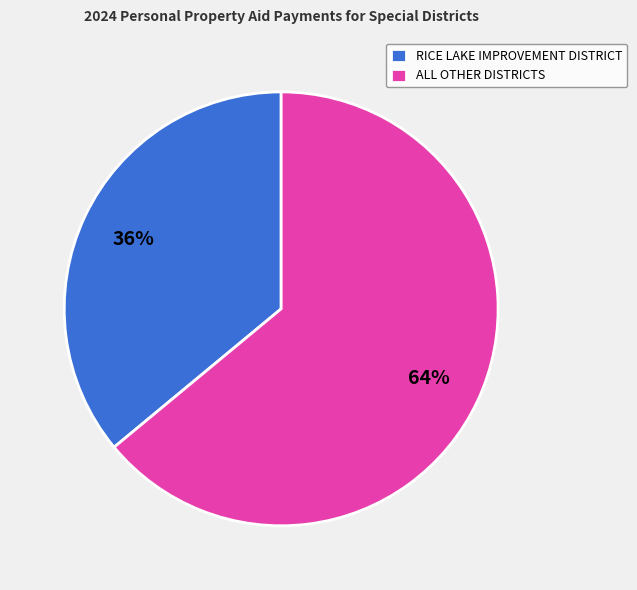

Is there a majority slice in this chart?

Yes